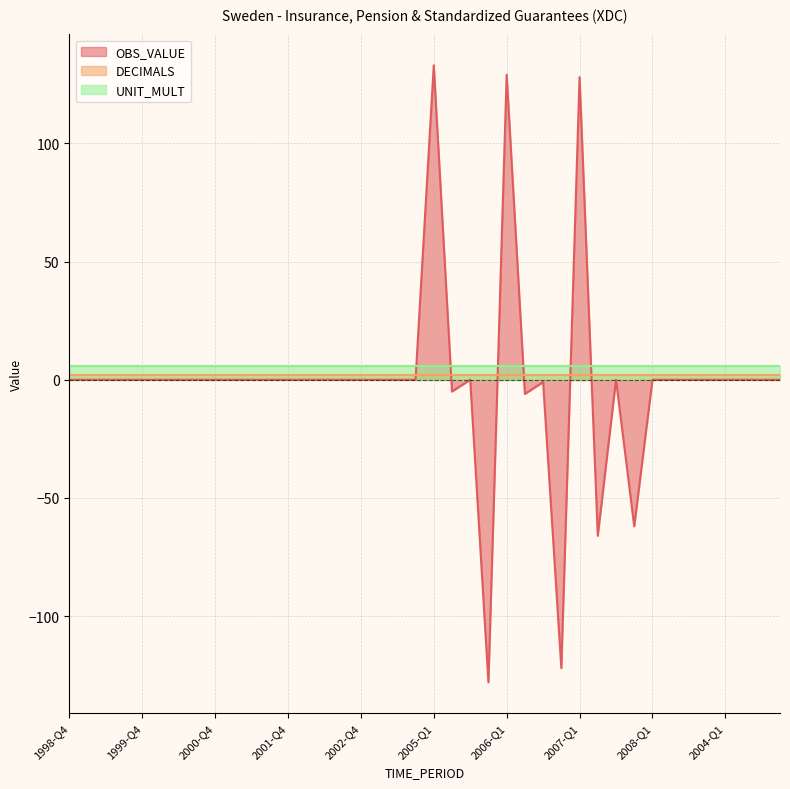

How many distinct data groups are displayed?

3